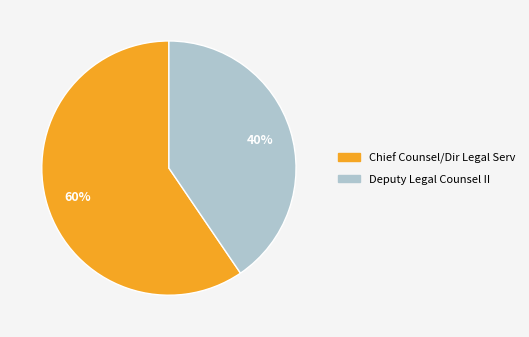

Between Chief Counsel/Dir Legal Serv and Deputy Legal Counsel II, which is larger?

Chief Counsel/Dir Legal Serv